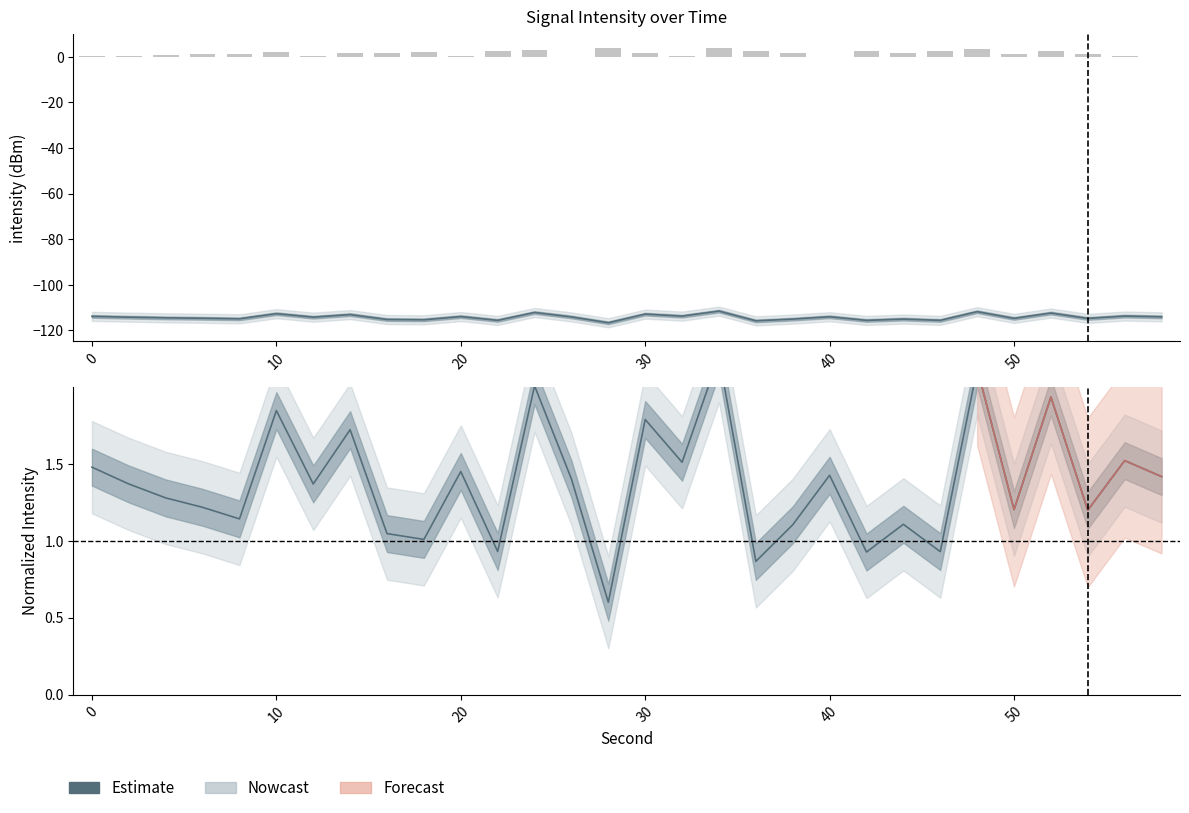

What is the difference between the maximum and minimum values?

1.6